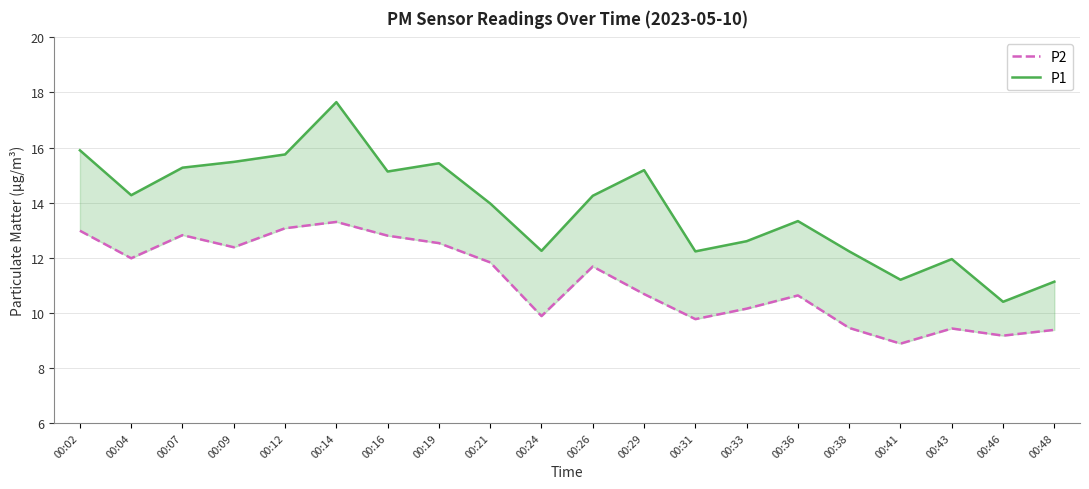

Which series changed the most between 00:36 and 00:41?

P1